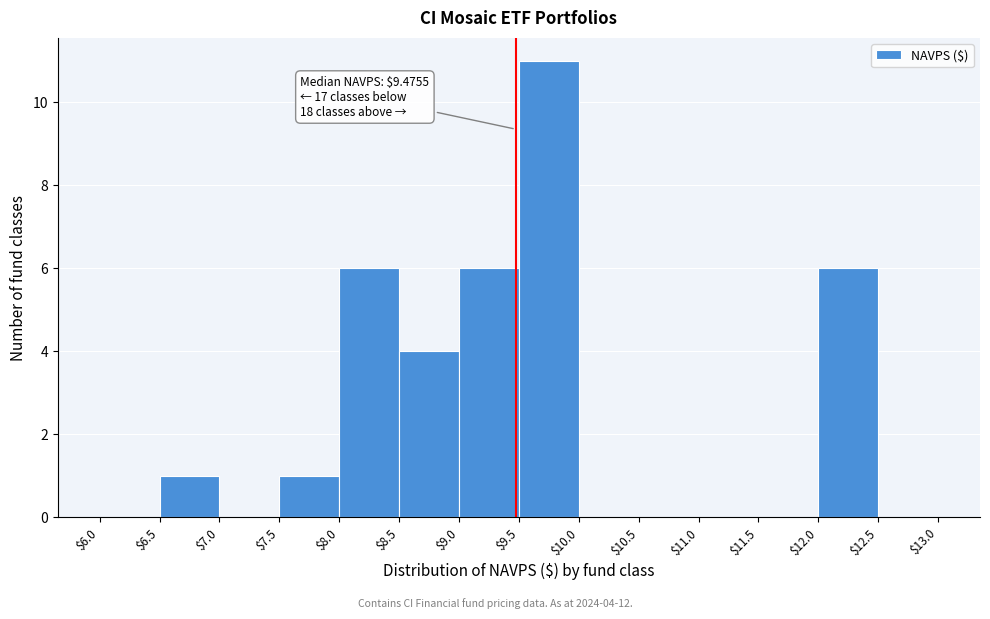

Over which range of the x-axis is the bar tallest?

$9.5 to $10.0